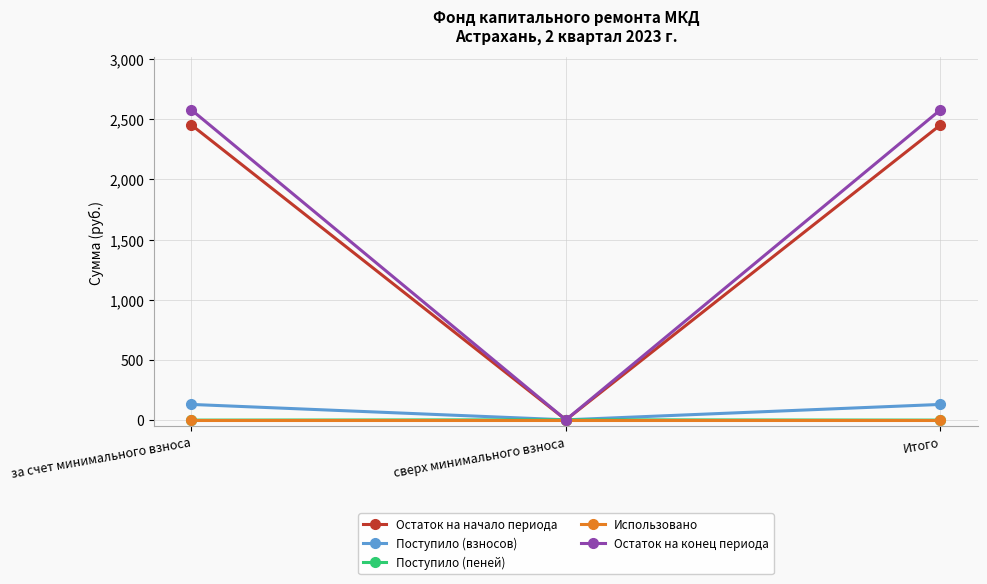

How many lines are shown in the chart?

5